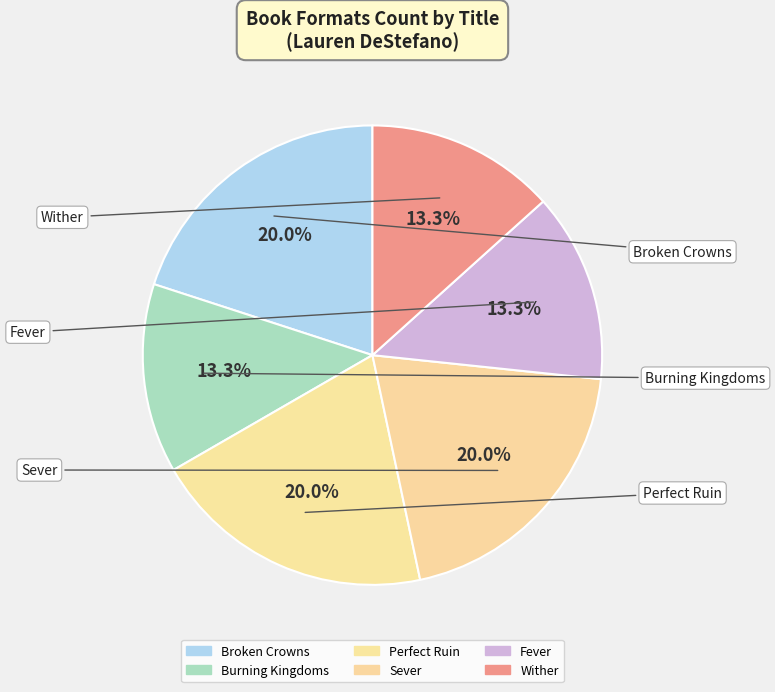

Which slice is the largest?

Broken Crowns